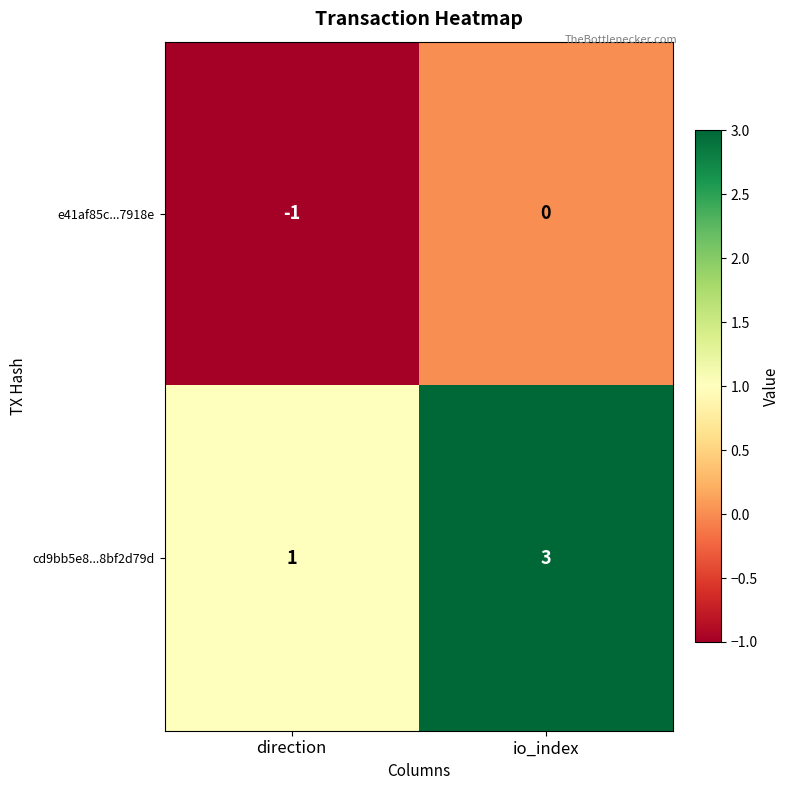

Is it true that e41af85c...7918e equals 0 at direction?

False